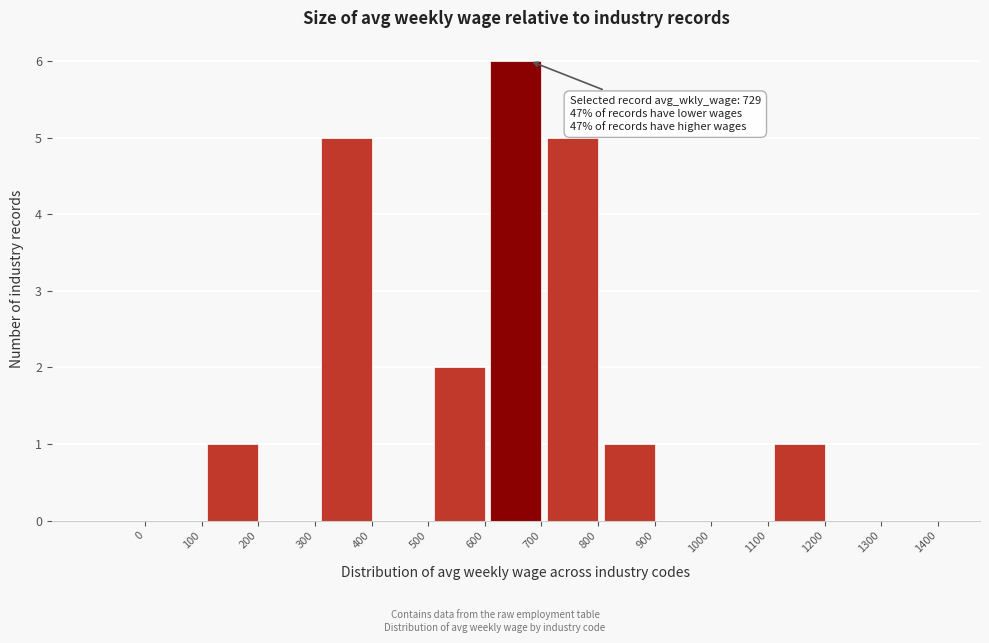

Reading left to right, what are all the values shown in this chart?

0=0	100=0	200=1	300=0	400=5	500=0	600=2	700=6	800=5	900=1	1000=0	1100=0	1200=1	1300=0	1400=0